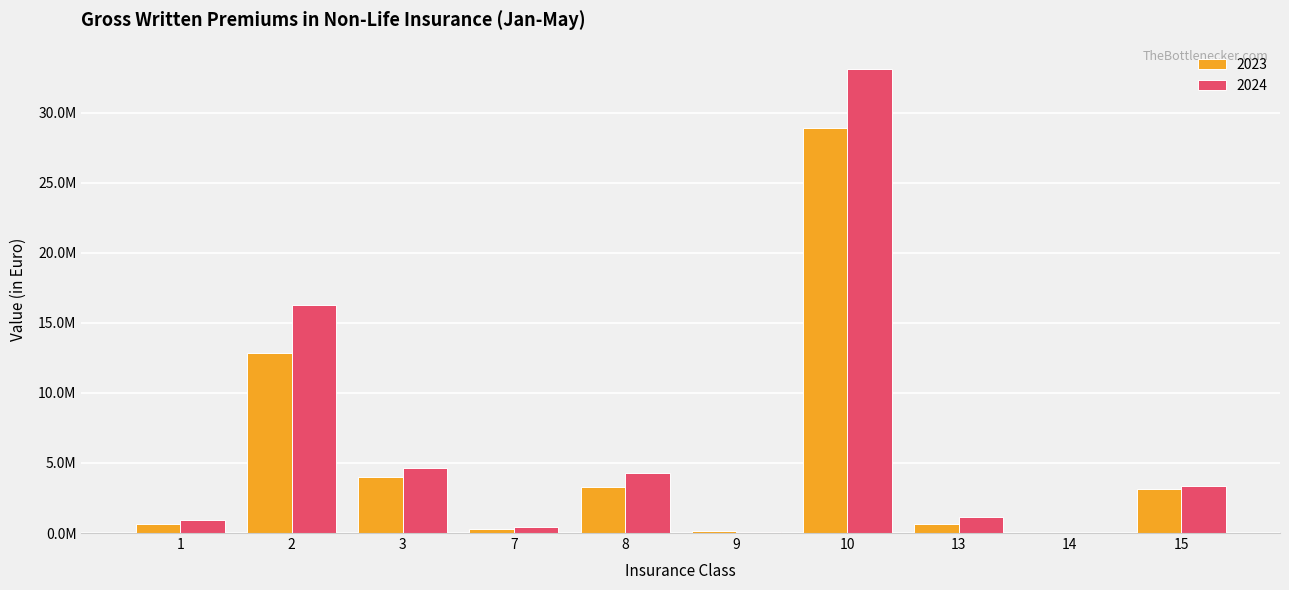

At which category is the sum across all series the highest?

10